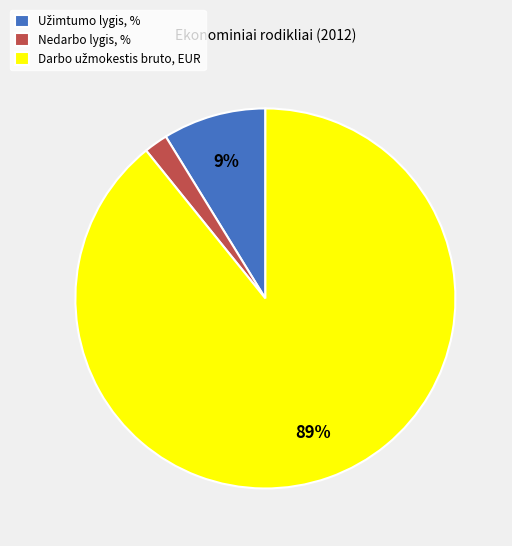

Is Nedarbo lygis, % the majority of the pie?

No